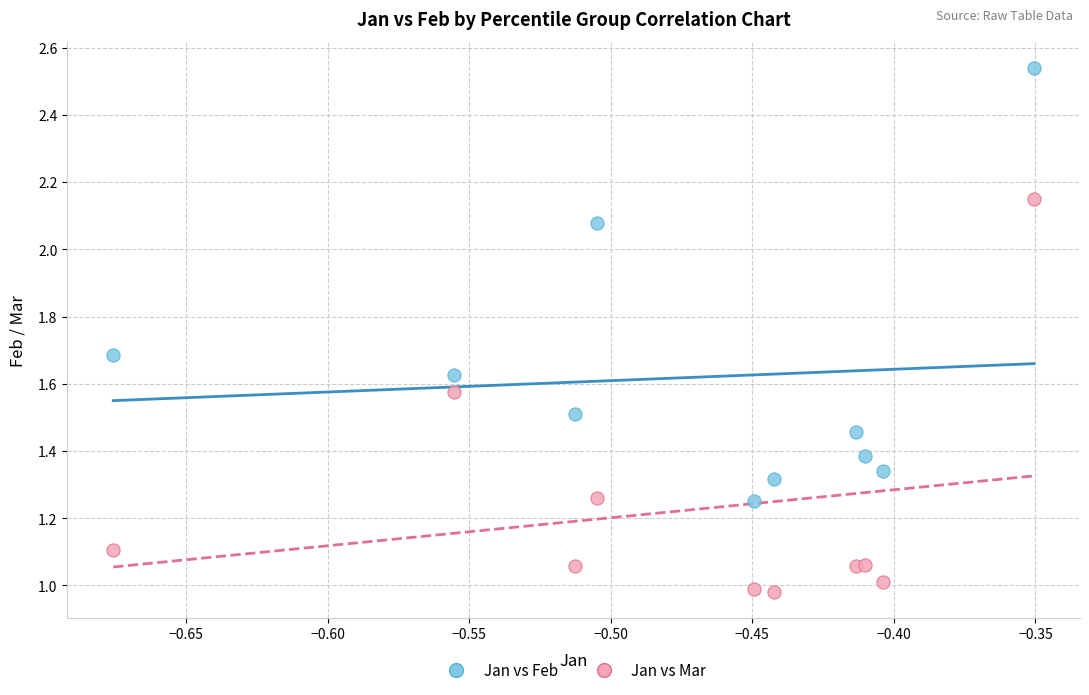

What is the X range (max minus min) for the scatter plot?

0.3